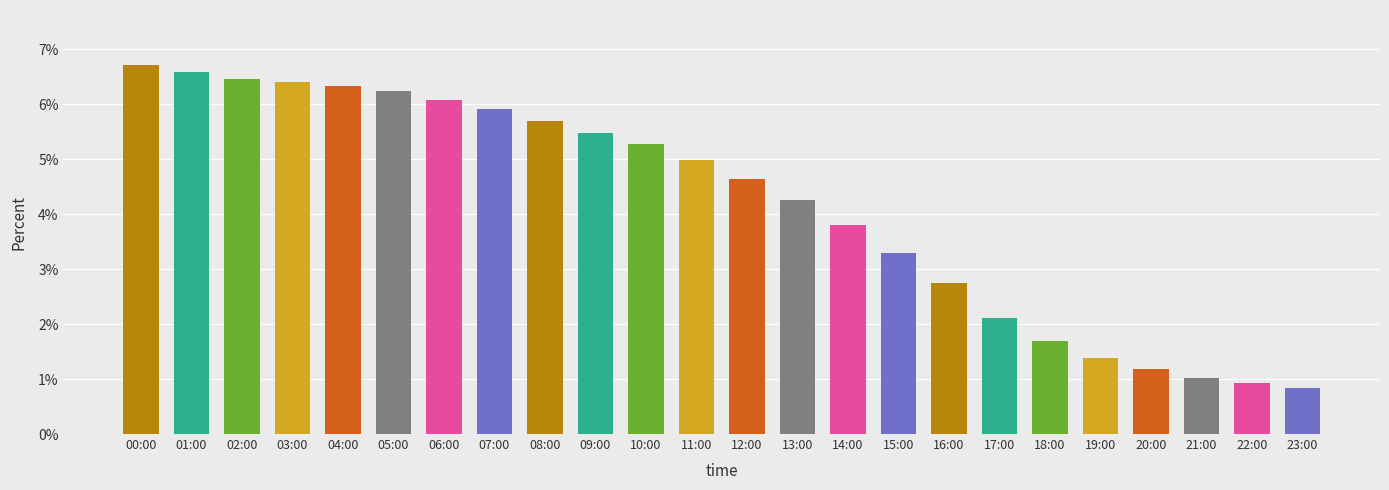

What is the value of the 9th bar from the left?

5.7